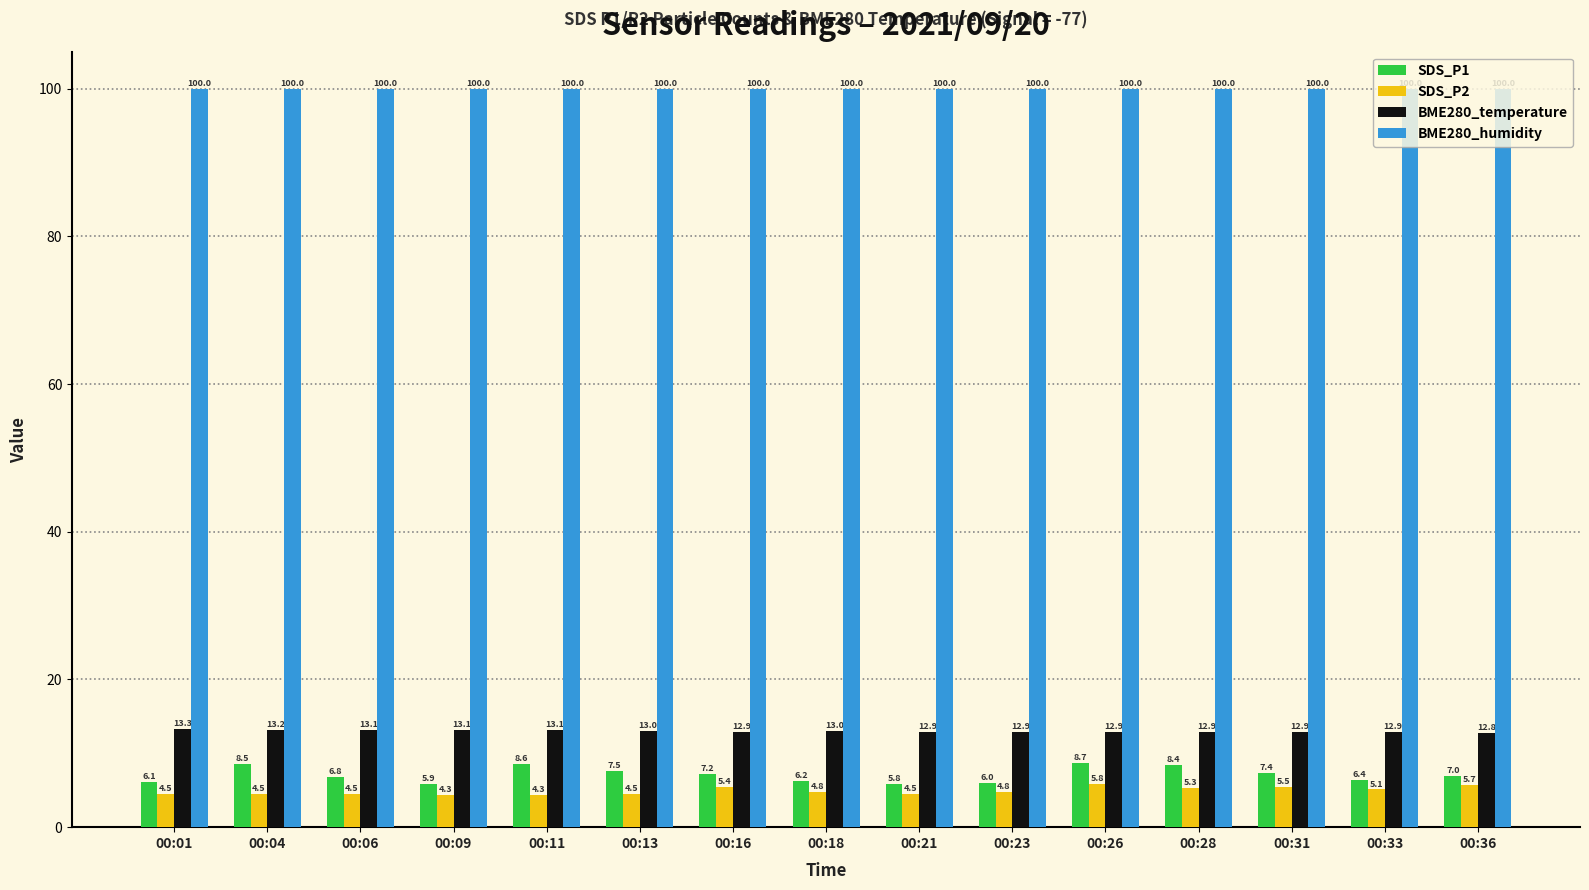

How many groups of bars are there?

15